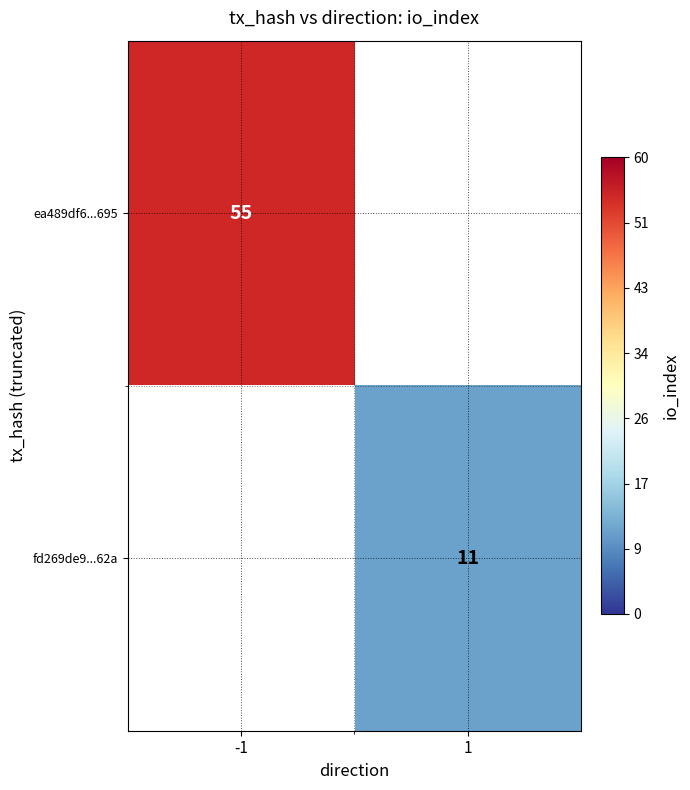

The ea489df6...695 series shows 55 at -1. True or false?

True